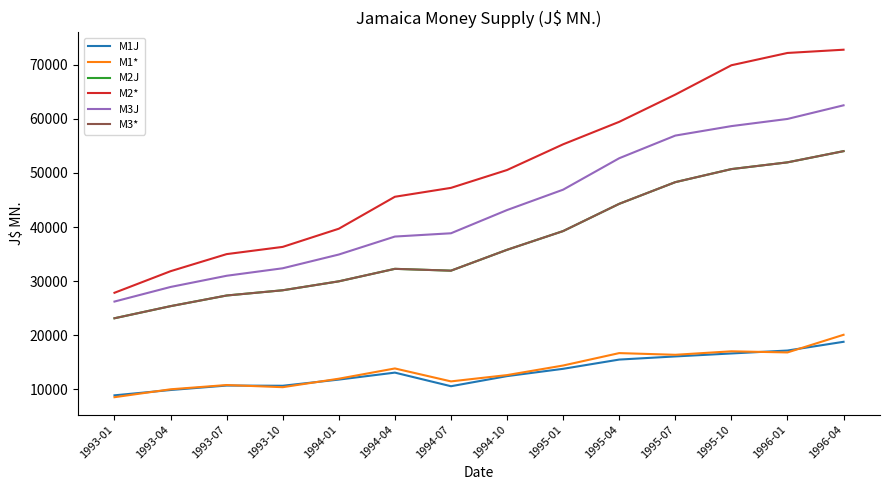

Does the chart have visible grid lines?

No